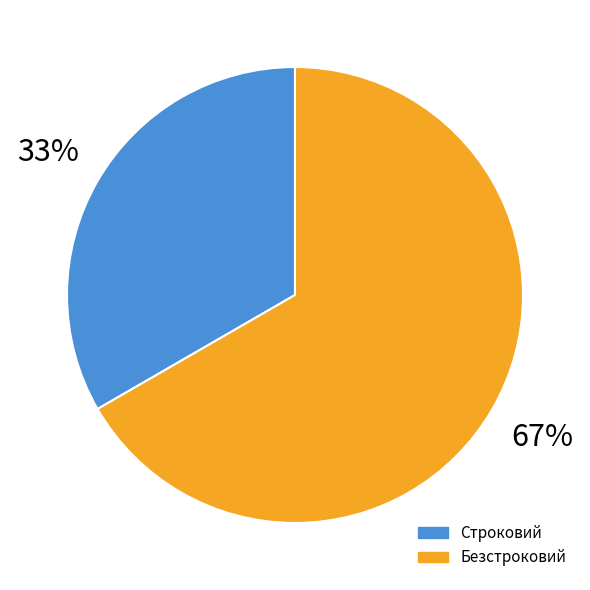

What percentage do Безстроковий and Строковий together represent?

100.0%